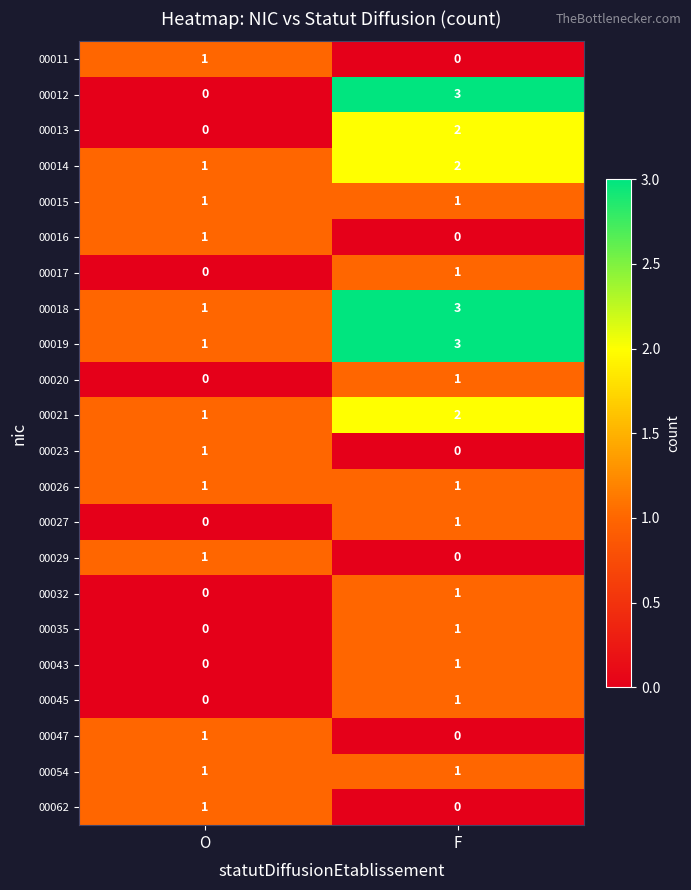

Which series has the largest range (max minus min)?

00012